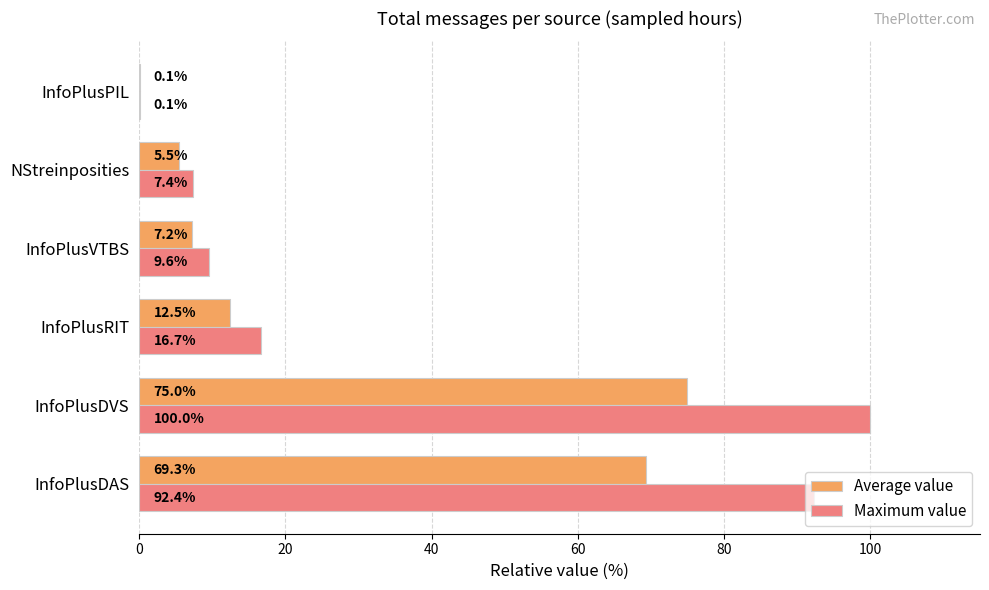

What is the sum of all Maximum value values?

226.2